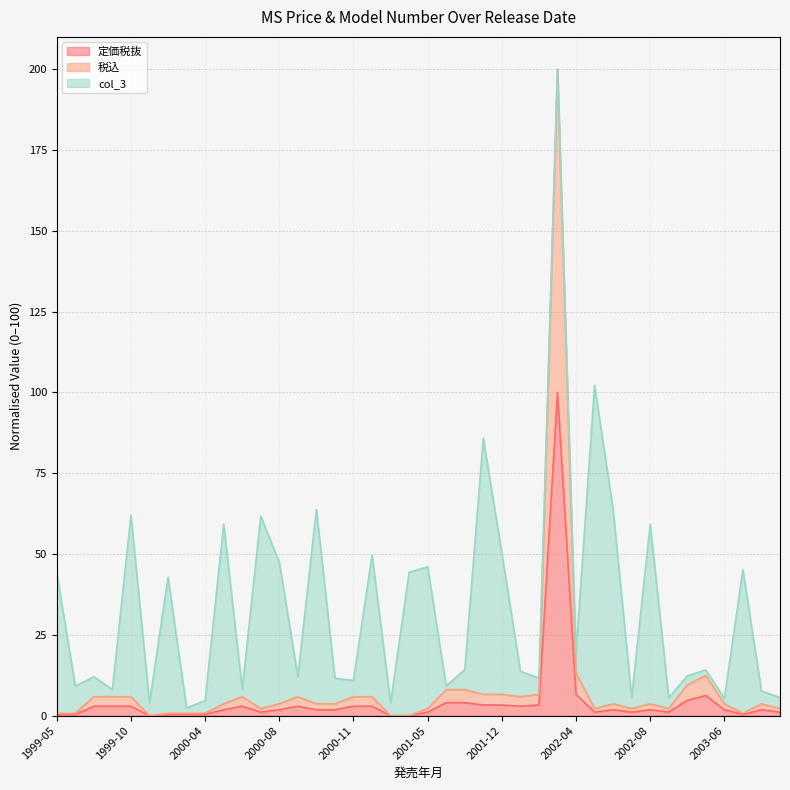

At which label does 税込 reach its peak?

2002-03